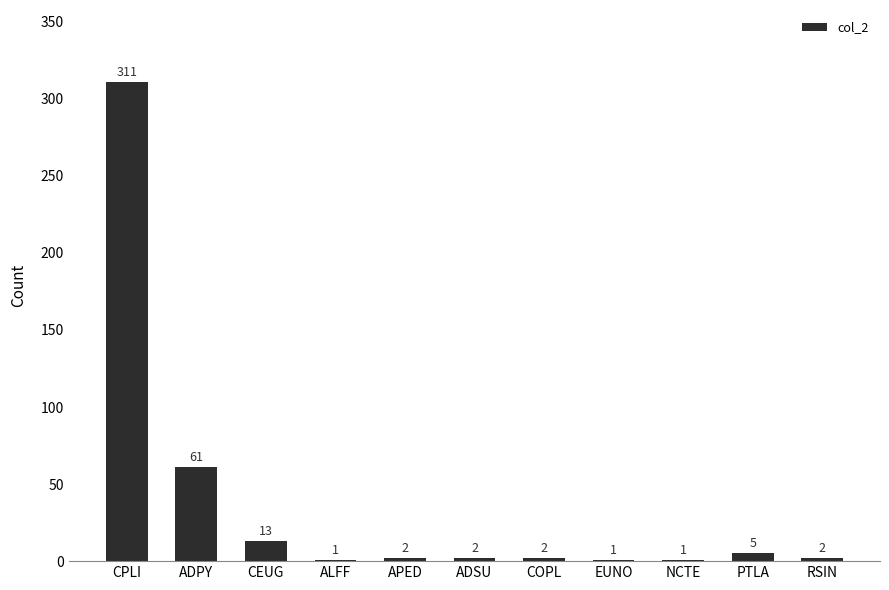

The chart shows a value of 5 at PTLA. True or false?

True